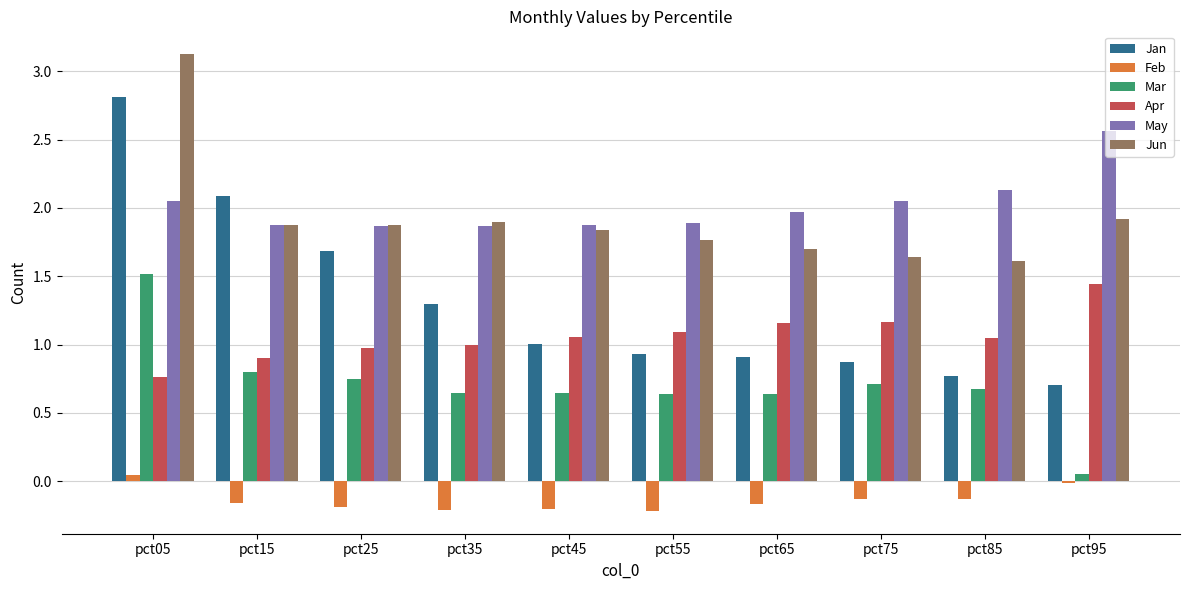

List the series in order of their peak value, lowest first.

Feb, Apr, Mar, May, Jan, Jun